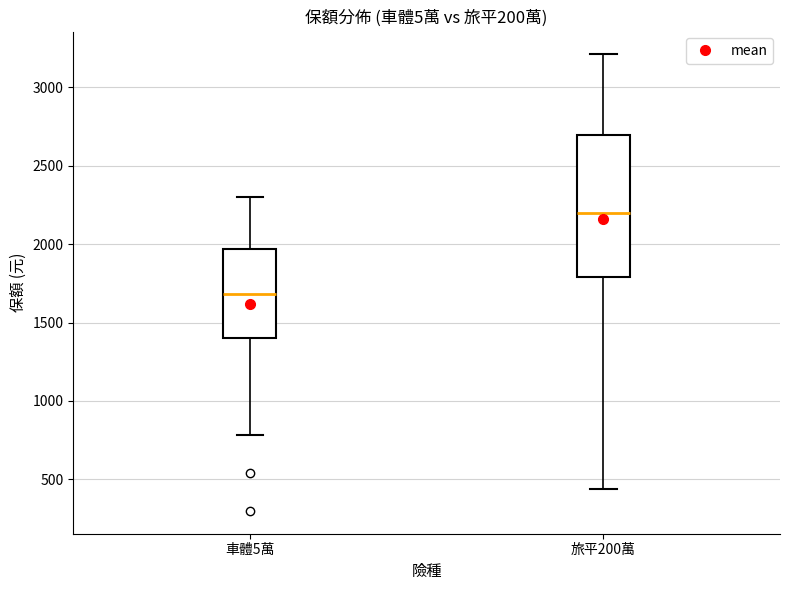

Comparing the boxes themselves (not the whiskers), which one is the tallest?

旅平200萬